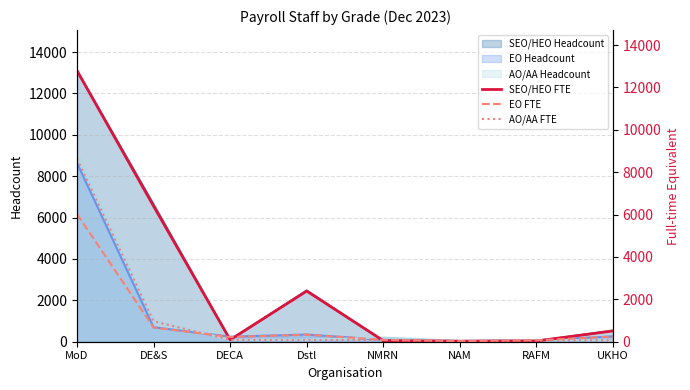

How many lines are shown in the chart?

3